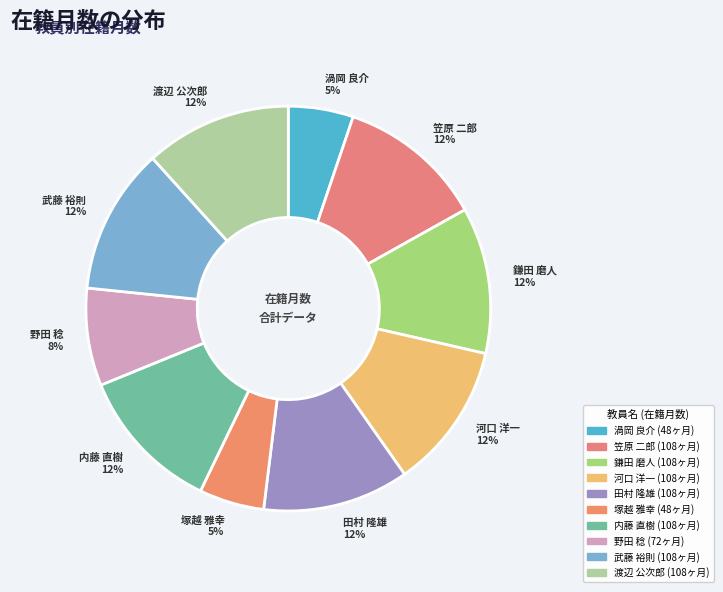

Approximately how many times larger is the value at 渡辺 公次郎 12% compared to 野田 稔 8%?

1.5